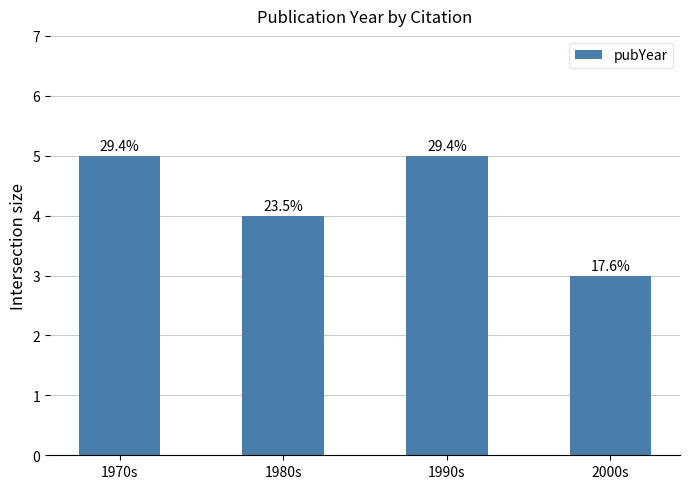

What is the label of the 2nd bar from the right?

1990s